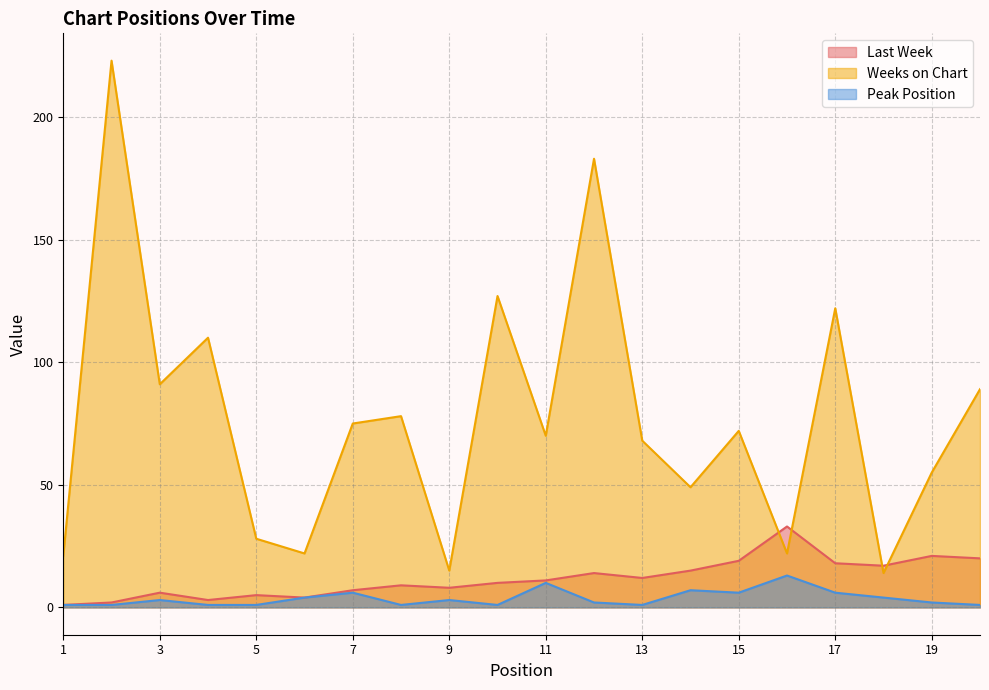

What is the difference between the maximum and minimum values in the Last Week series?

32